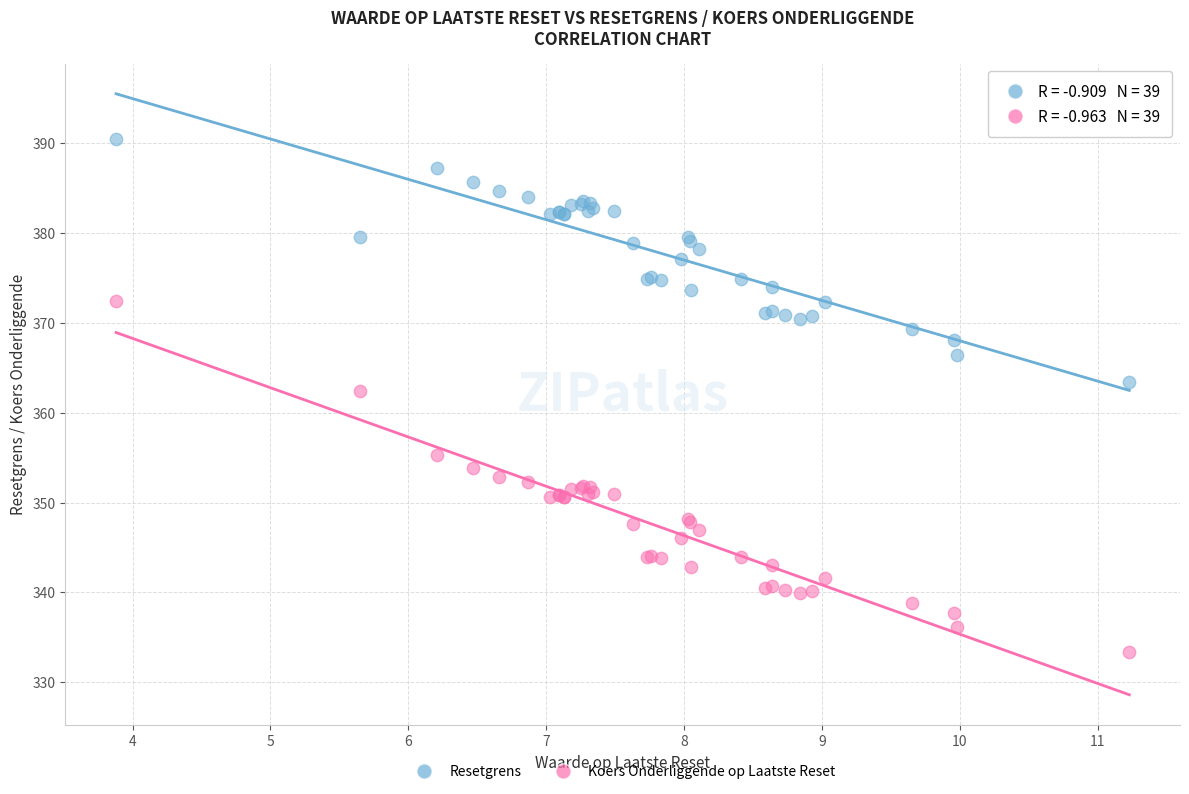

Across all series, what Y value is closest to 361?

362.4